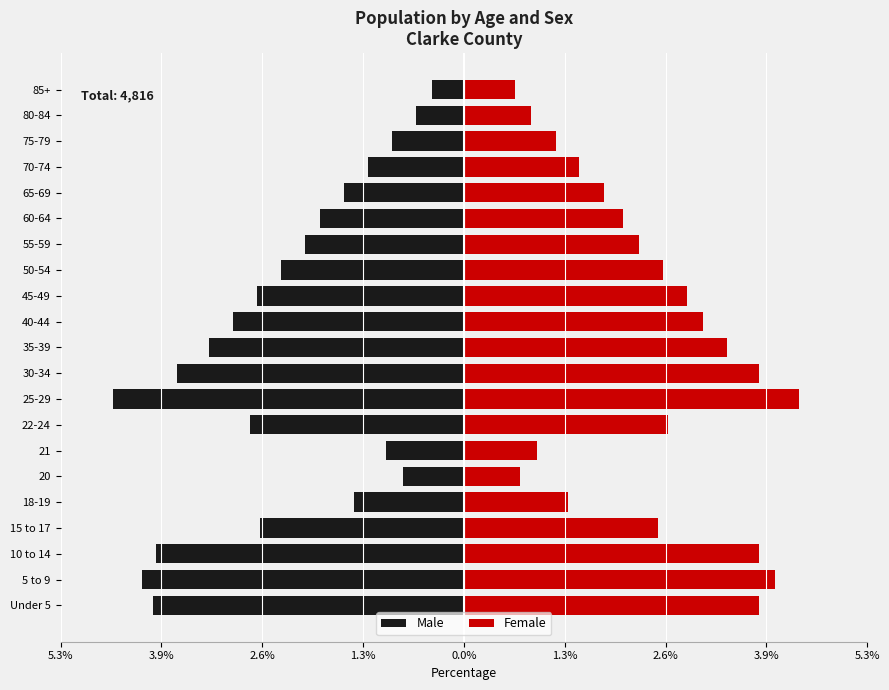

What is the value of the Female bar at the 5th from the left?

1.3